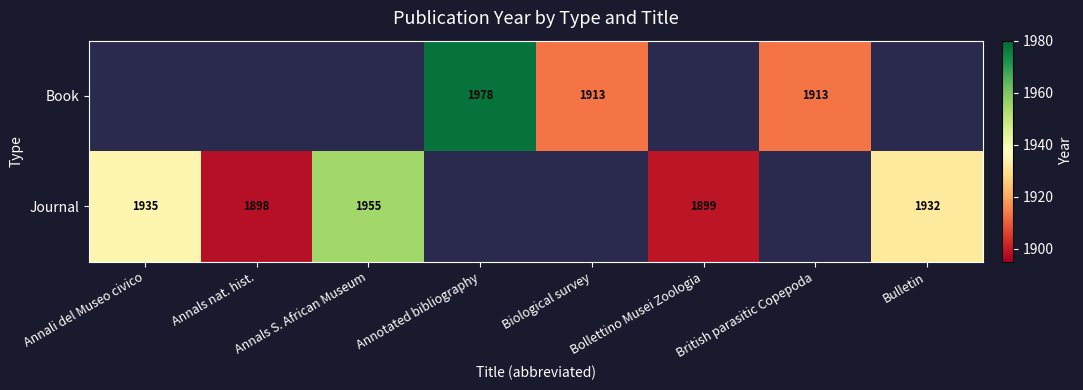

The value of Journal at Annals nat. hist. is 1898. True or false?

True